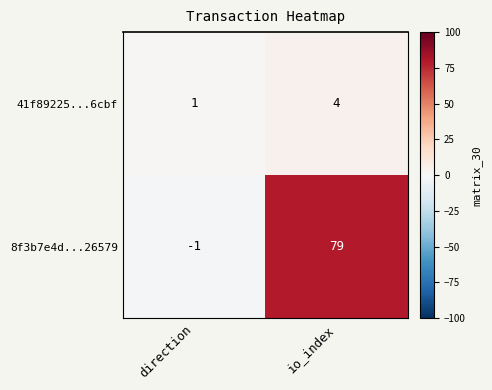

How many categories are shown in the chart?

2